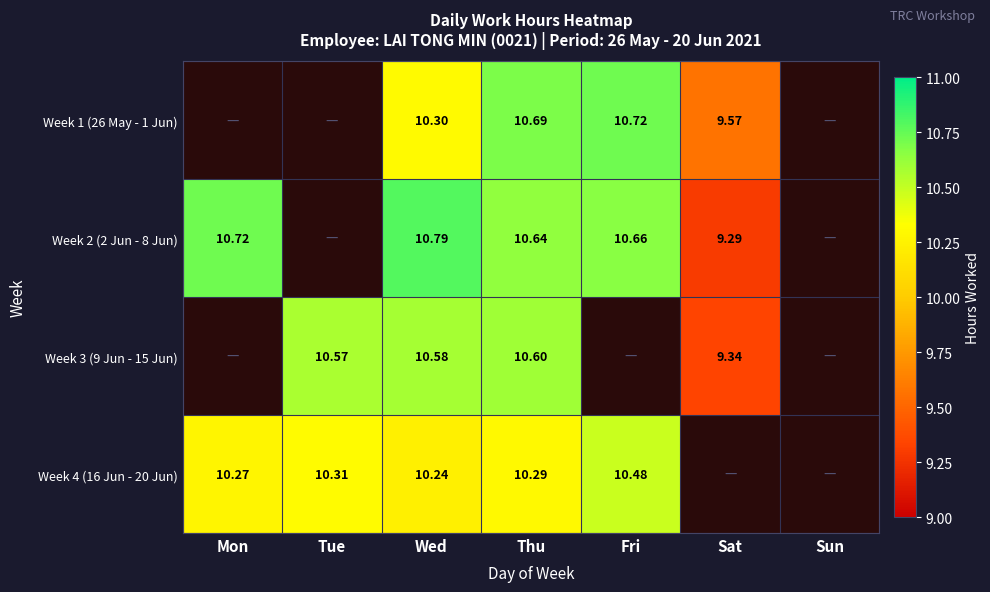

At which label does Week 2 (2 Jun - 8 Jun) first exceed 10?

Mon